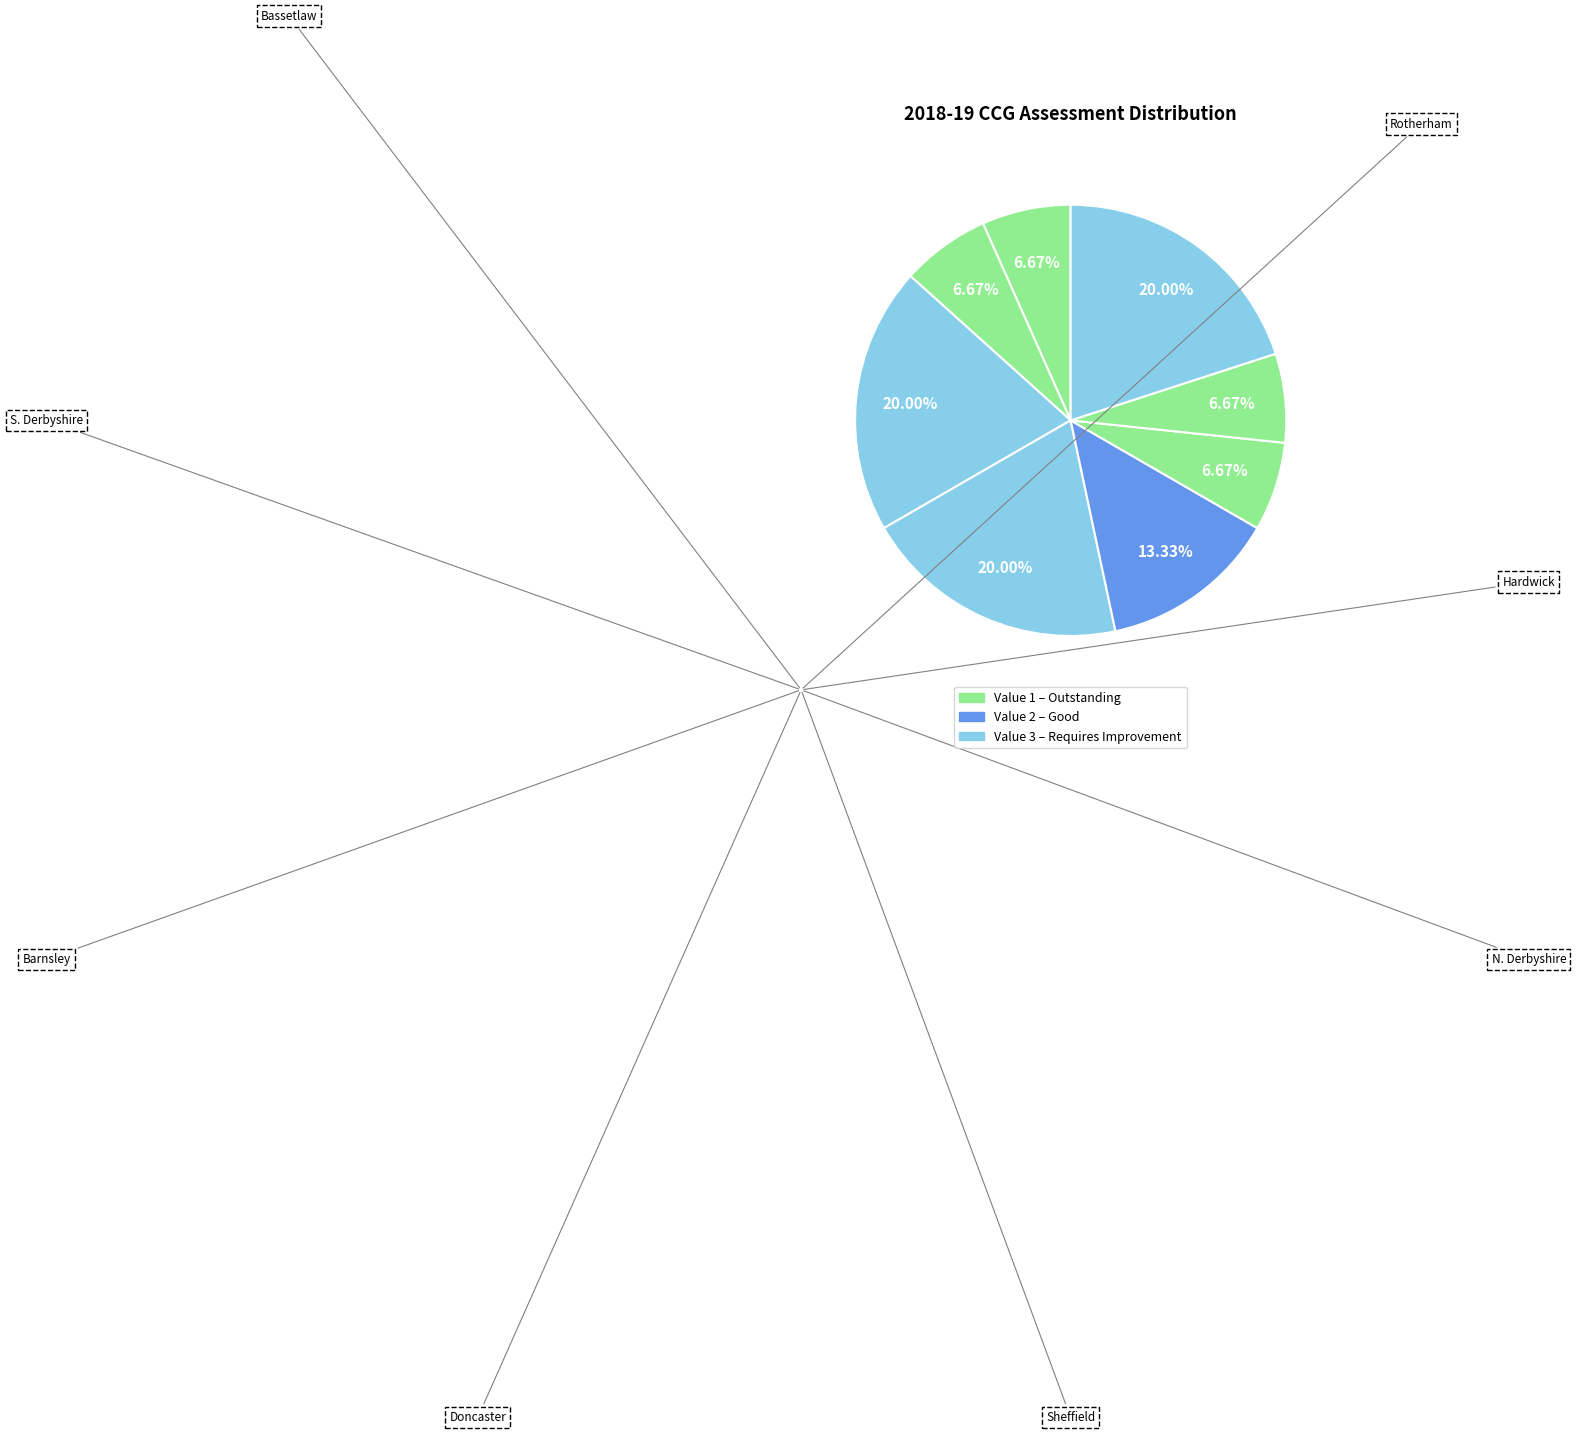

Is there any slice that represents more than half of the pie?

No